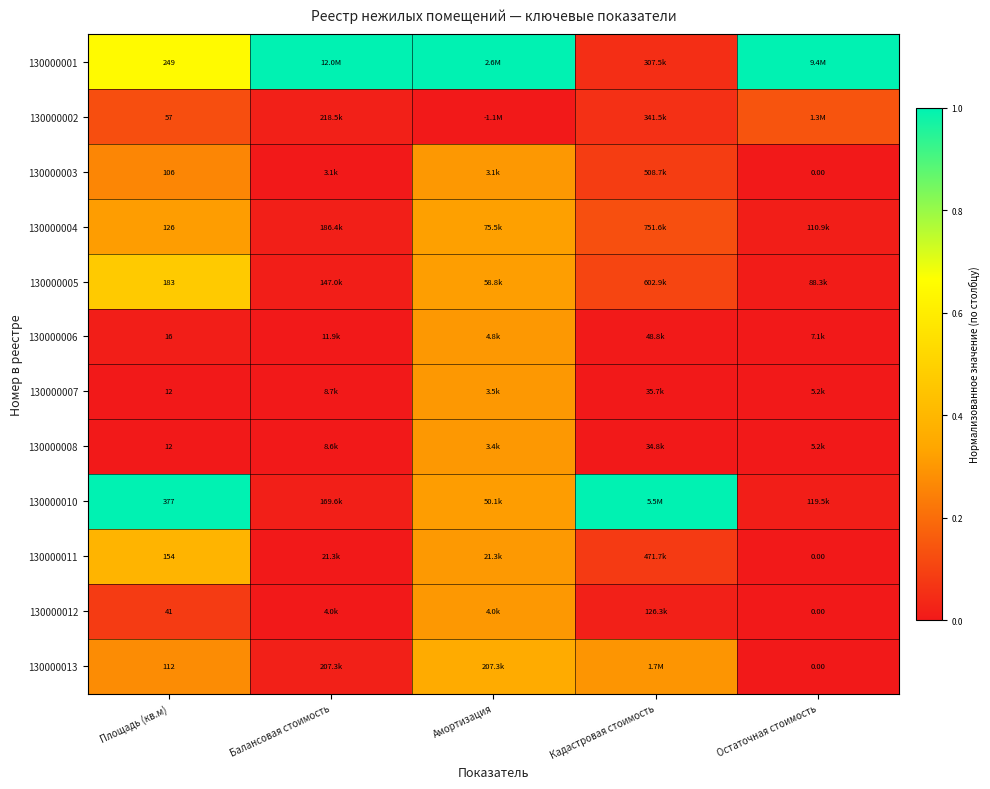

What is the average value of the 130000006 series?

0.1